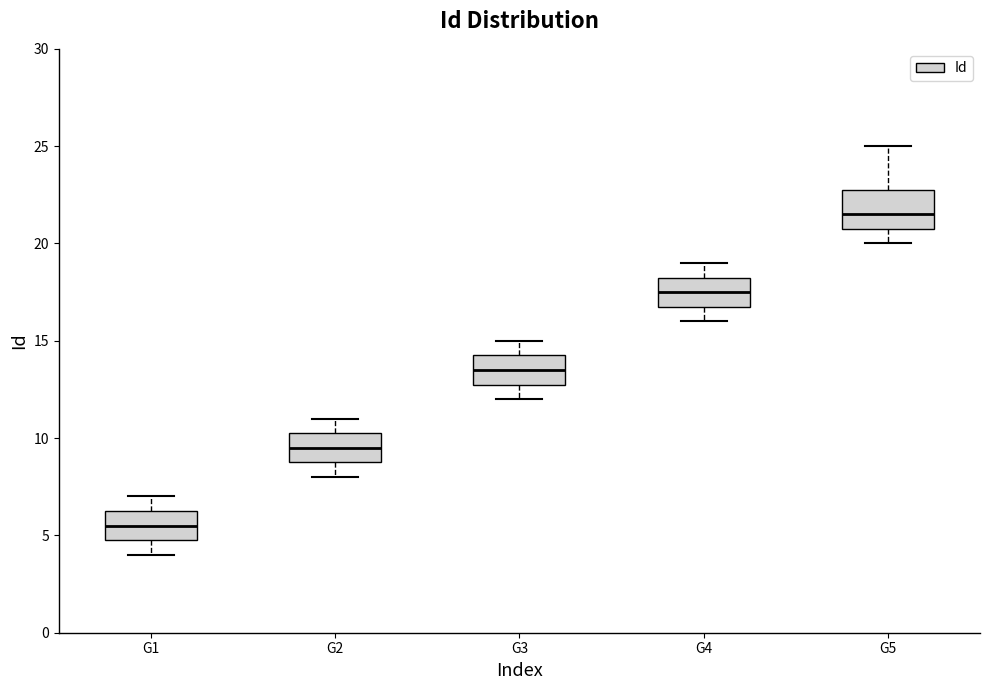

Which box's median line is the highest?

G5